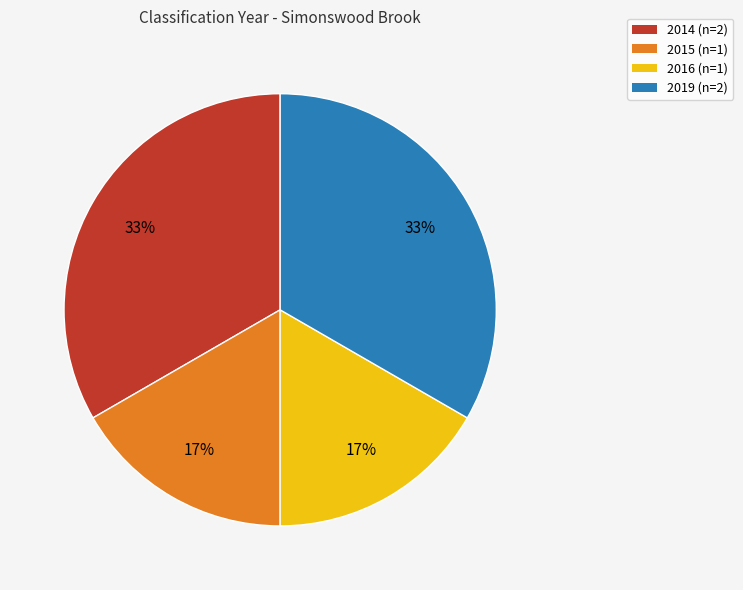

What percentage is the 2014 slice, to the nearest percent?

33%